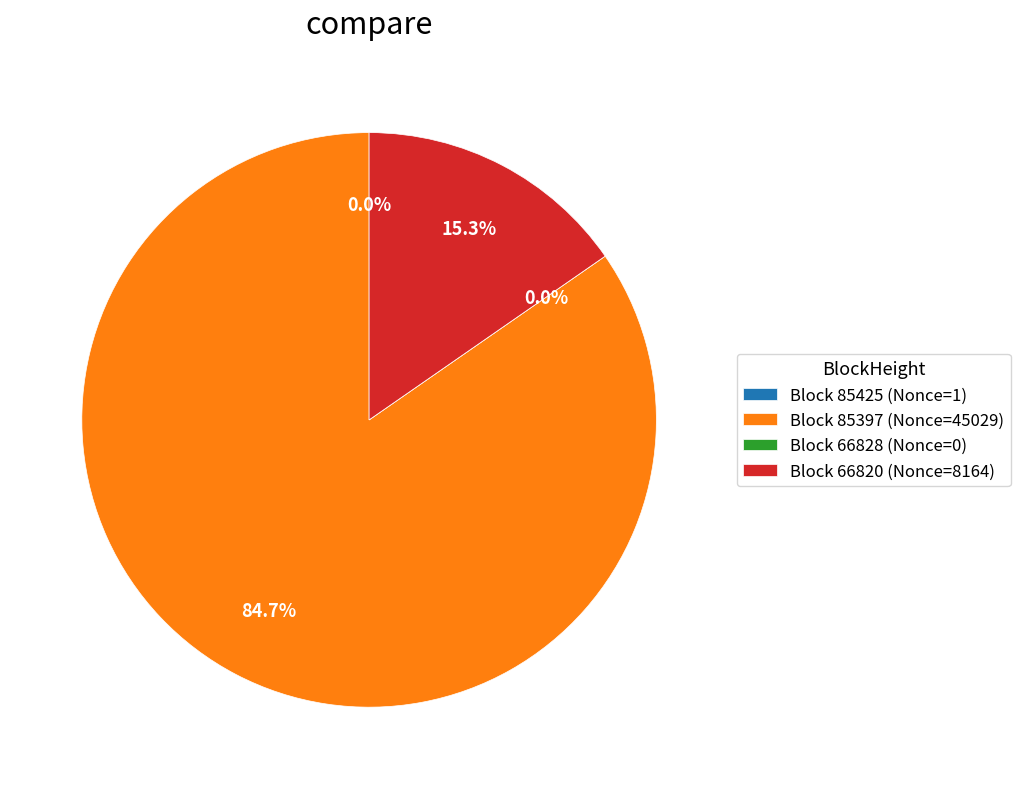

Is it true that 66828 is 0% of the pie?

True